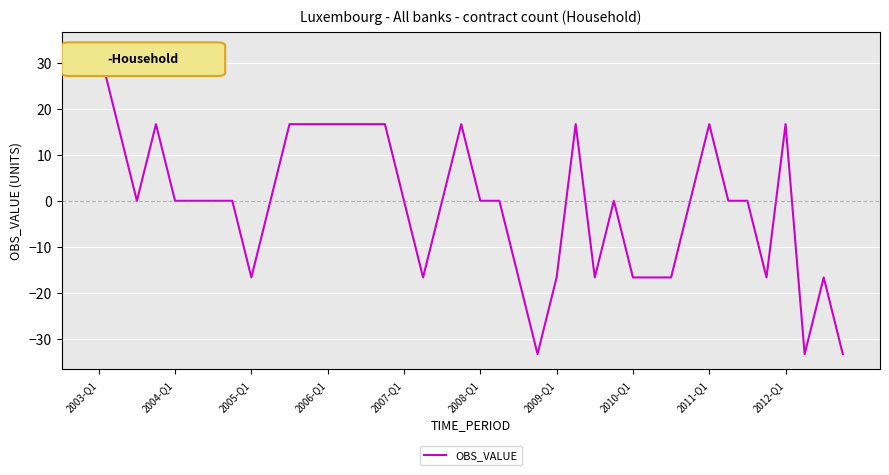

What is the smallest value displayed?

-33.3